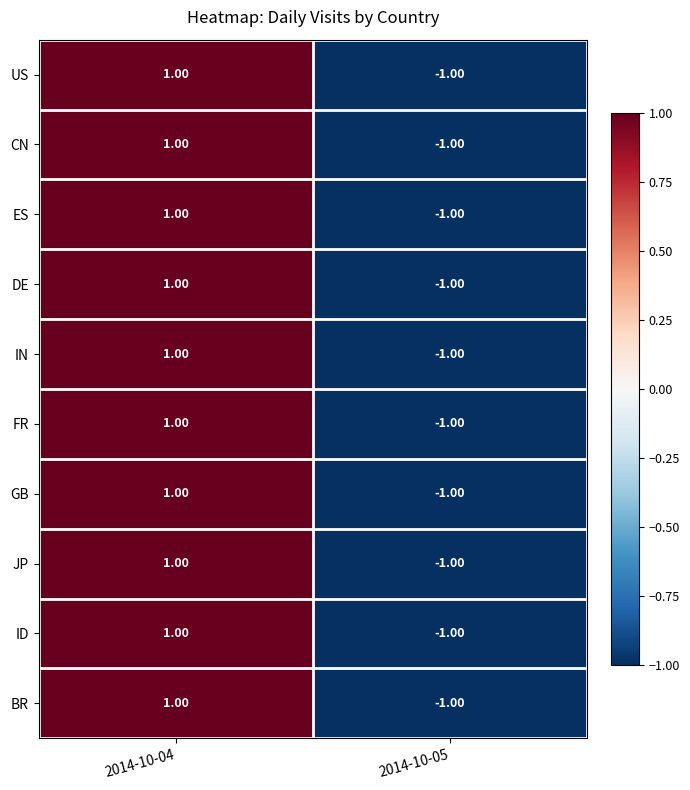

At which category is the sum across all series the highest?

2014-10-04